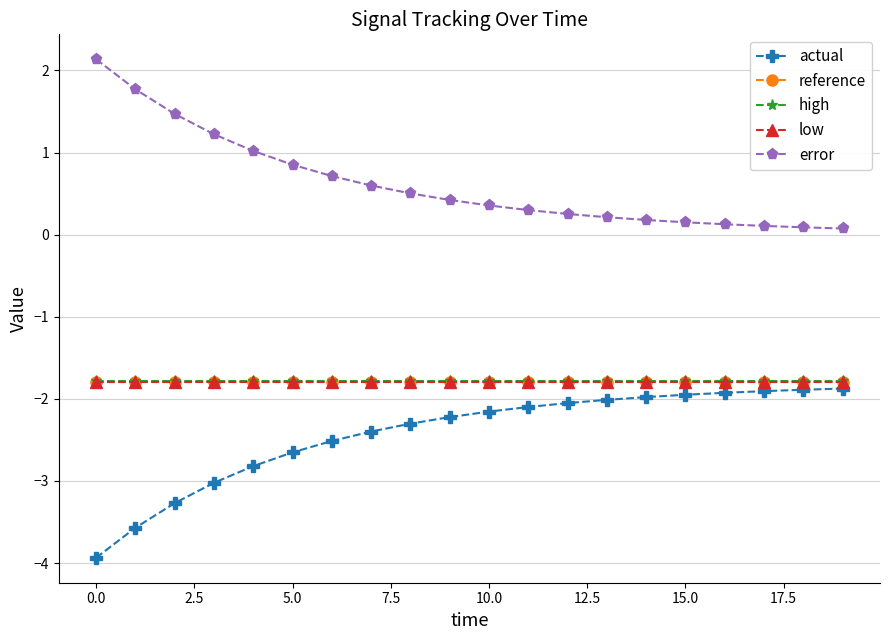

Which series has the largest total across all categories?

error